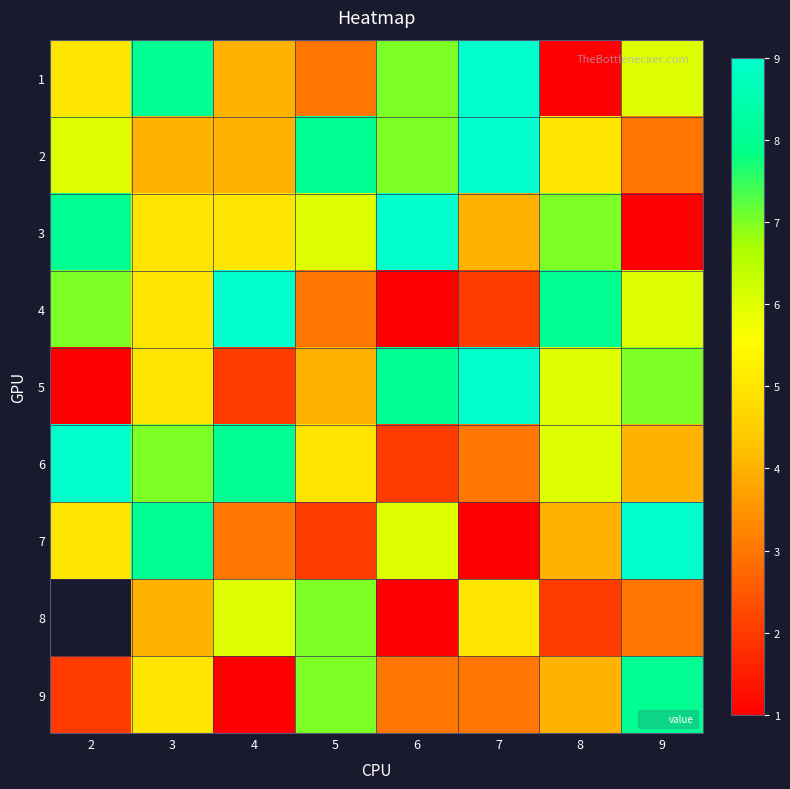

What is the difference between the 2 values at 4 and 8?

1.0